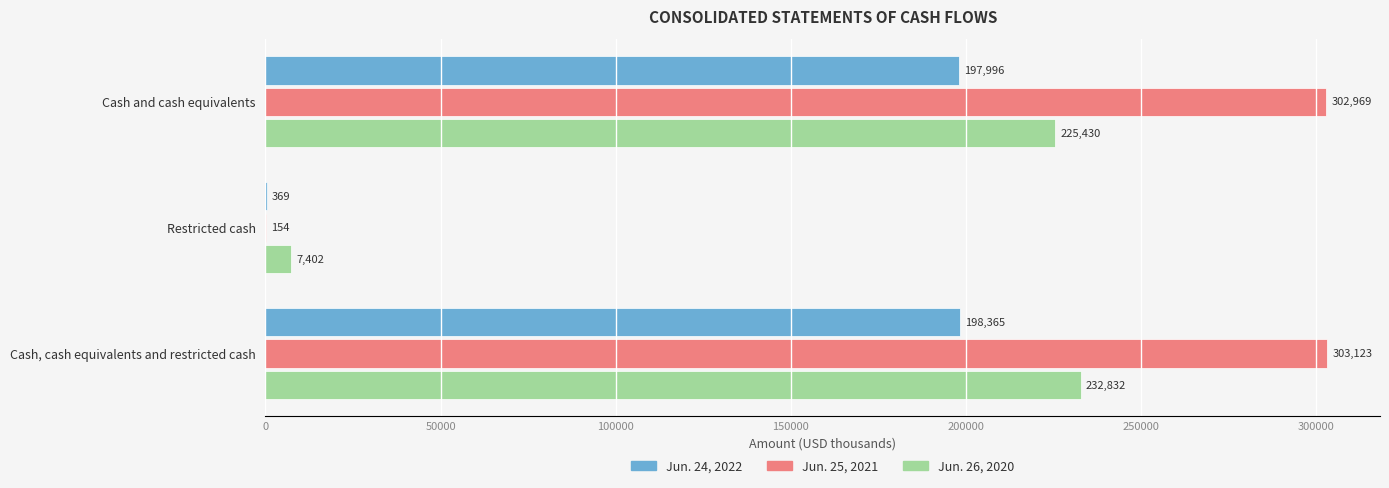

Is the value of Jun. 26, 2020 at Cash, cash equivalents and restricted cash greater than the value of Jun. 24, 2022 at Restricted cash?

Yes